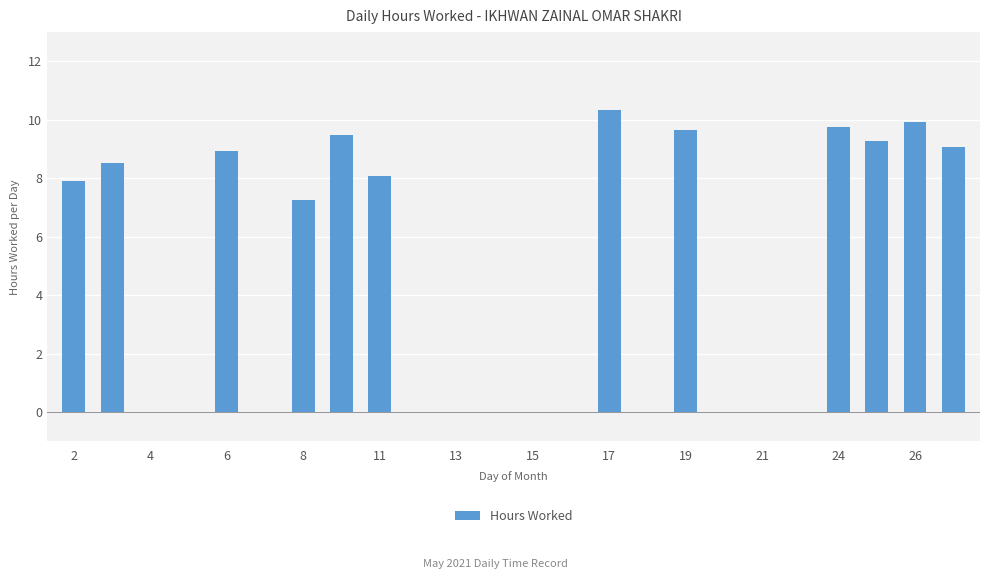

What is the sum of all values?

108.2